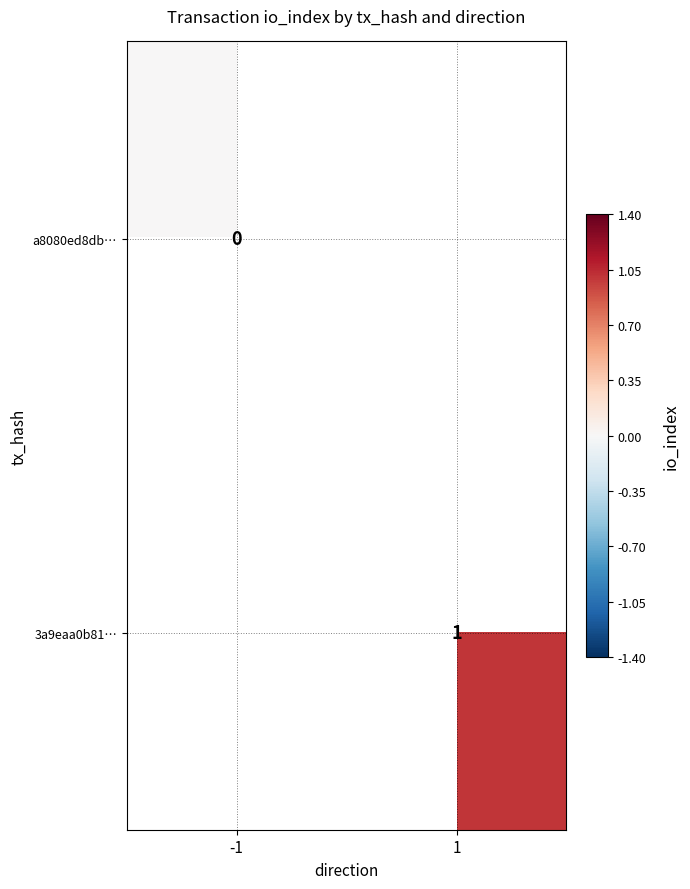

Is it true that 3a9eaa0b81… equals 1 at 1?

True